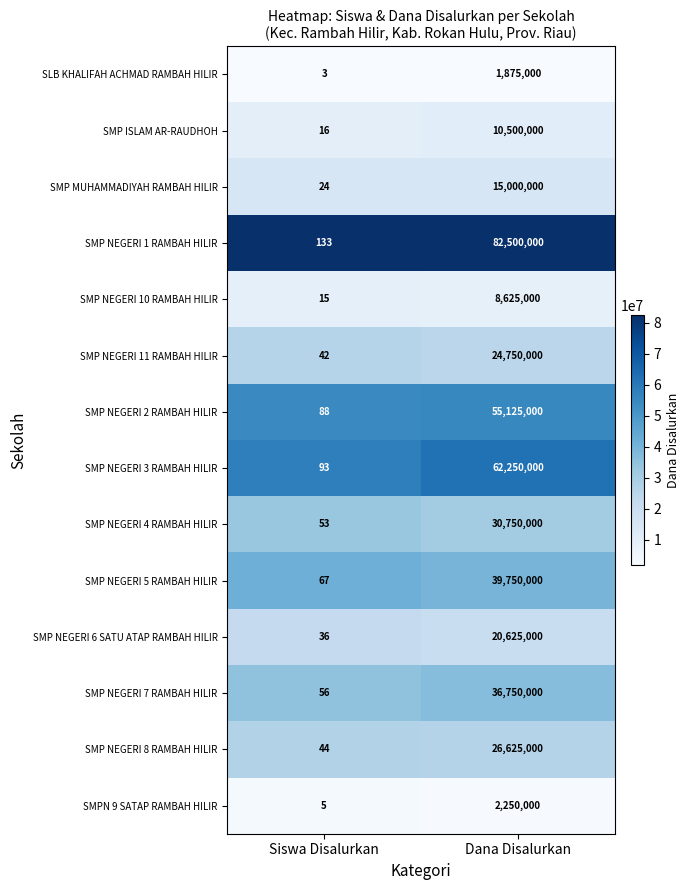

True or false: SLB KHALIFAH ACHMAD RAMBAH HILIR has a value of 405704 at Dana Disalurkan.

False